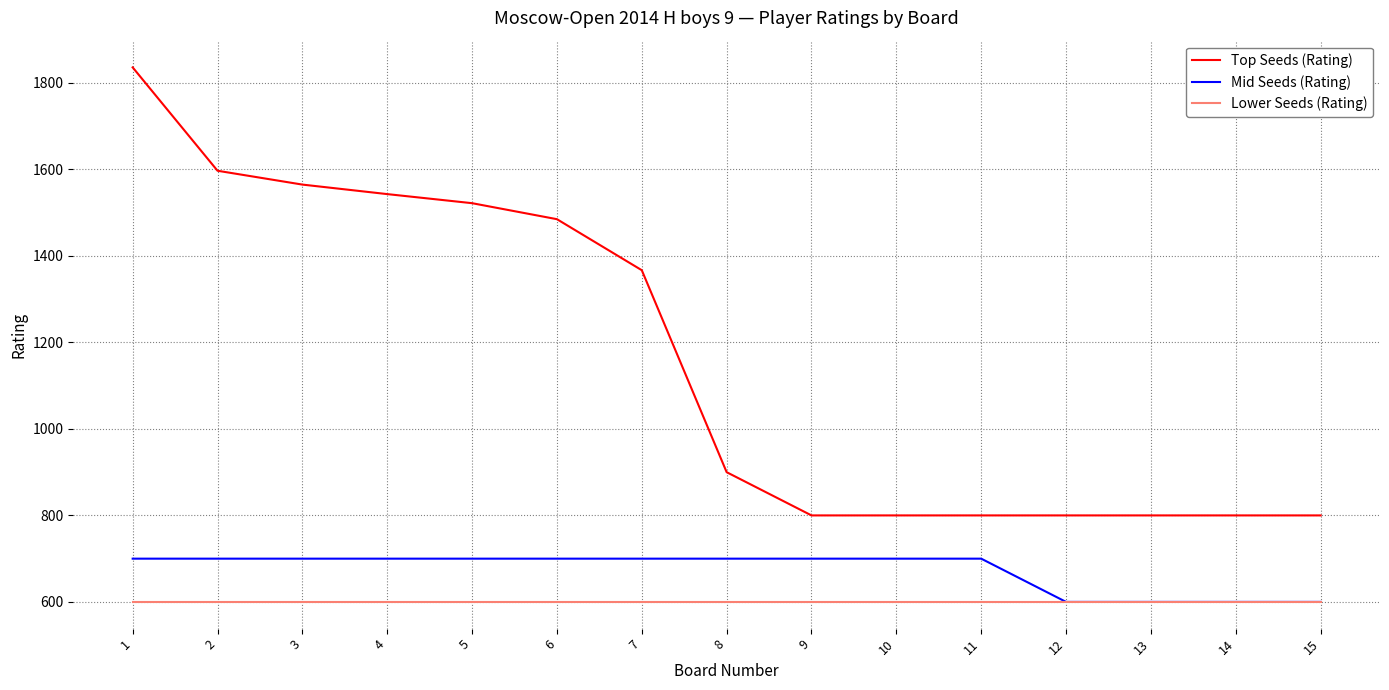

At 4, list the series in order from smallest to largest.

Lower Seeds (Rating), Mid Seeds (Rating), Top Seeds (Rating)